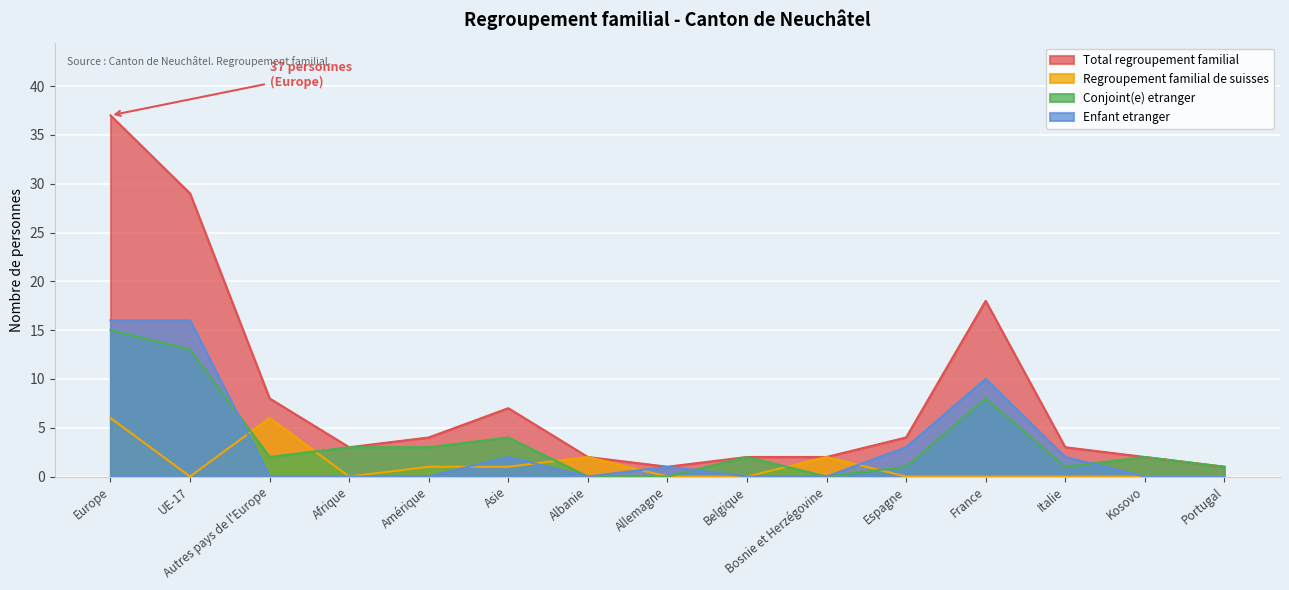

How many data points in Conjoint(e) etranger are above 2?

6